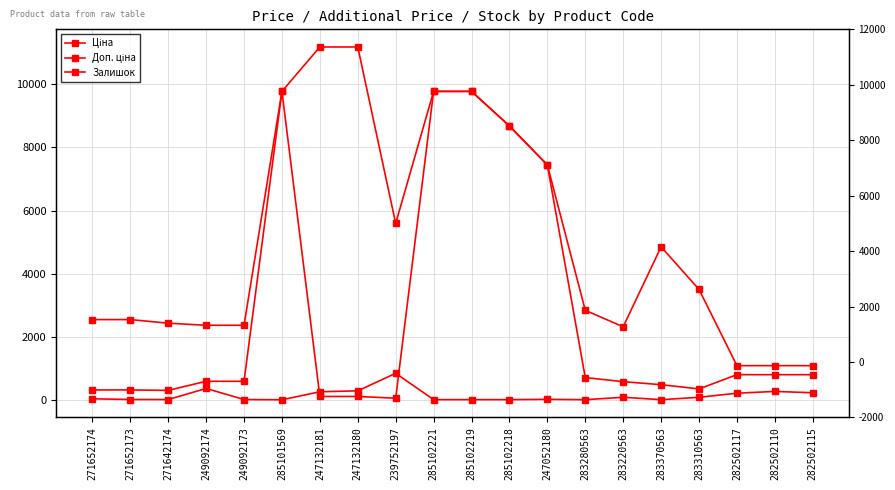

How many values in the Доп. ціна series are below 3502?

10